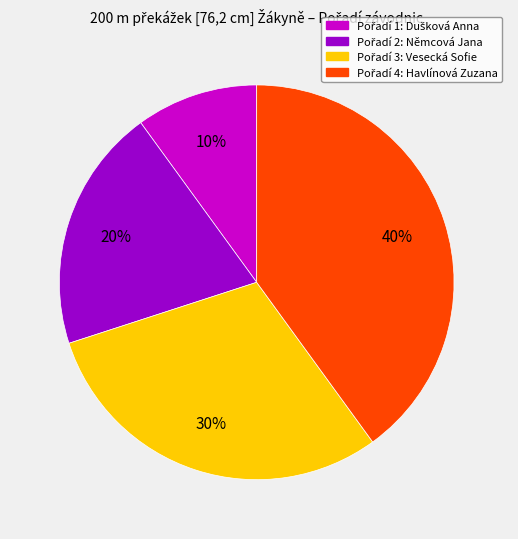

Does any single category account for the majority?

No